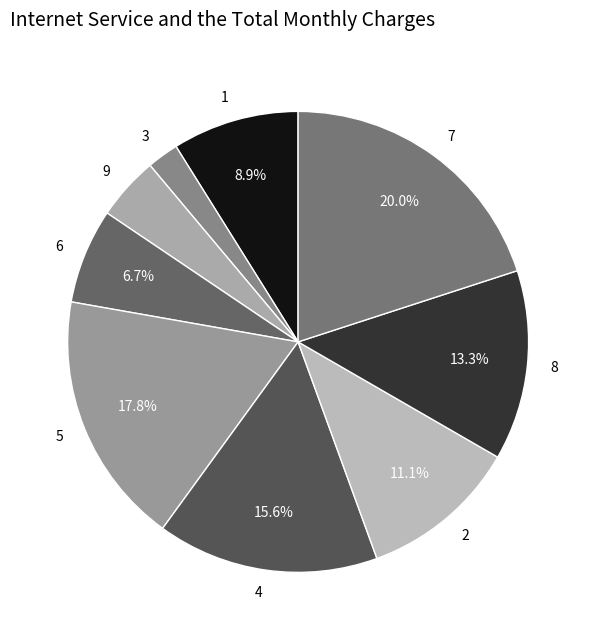

To the nearest percent, what portion does 5 represent?

18%